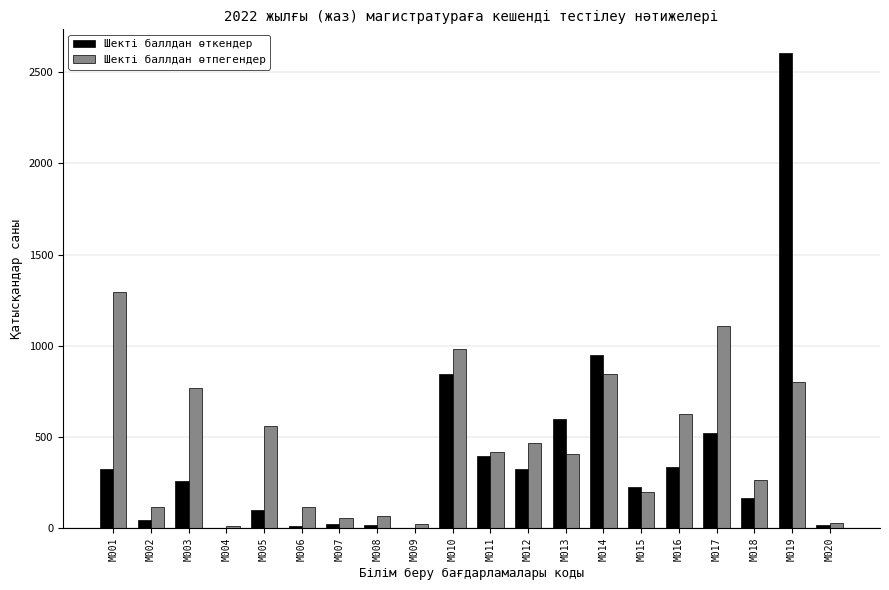

Are the bars horizontal?

No